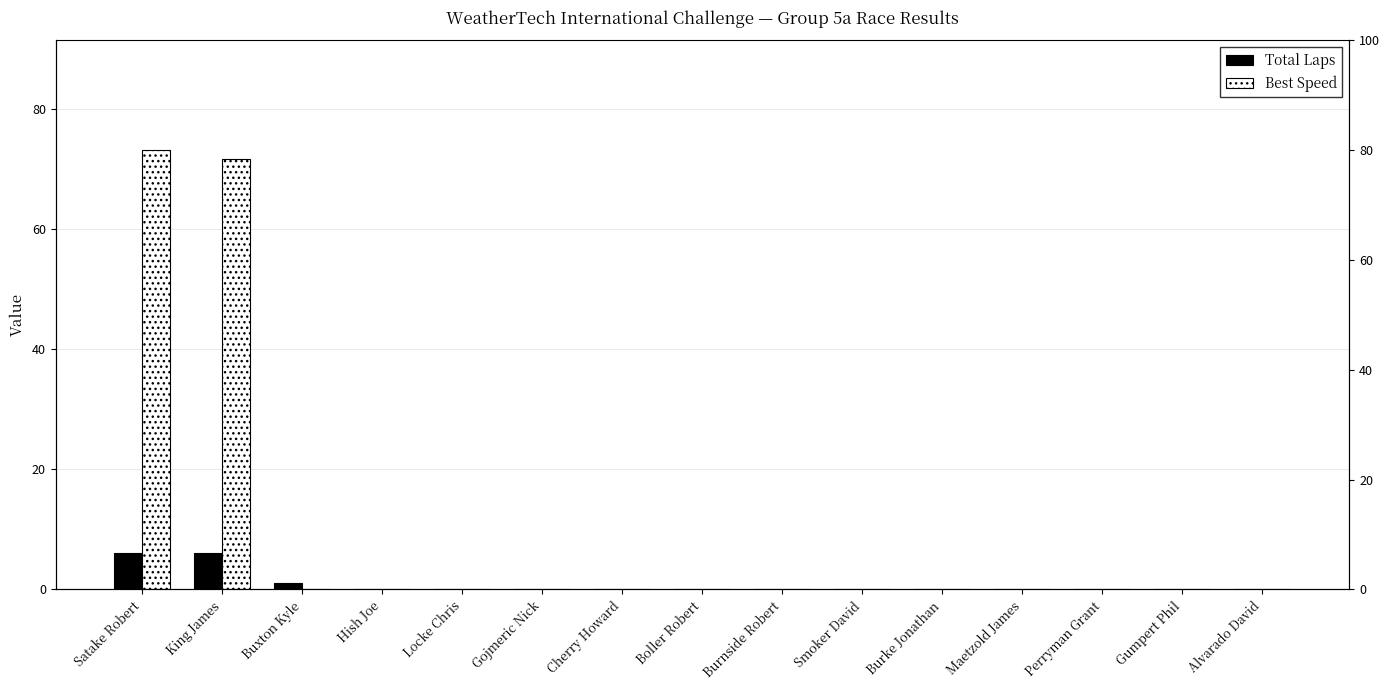

Between Boller Robert and Alvarado David, which series saw the biggest shift?

Total Laps